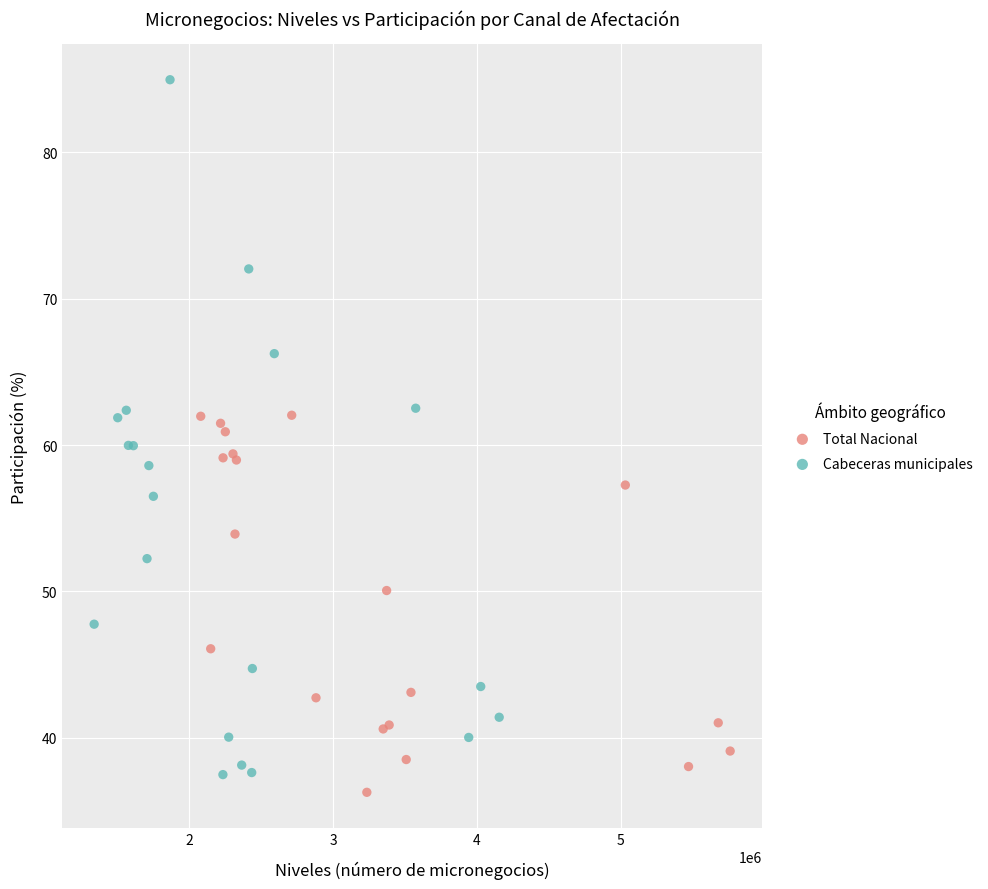

Which series contains the highest Y value?

Cabeceras municipales